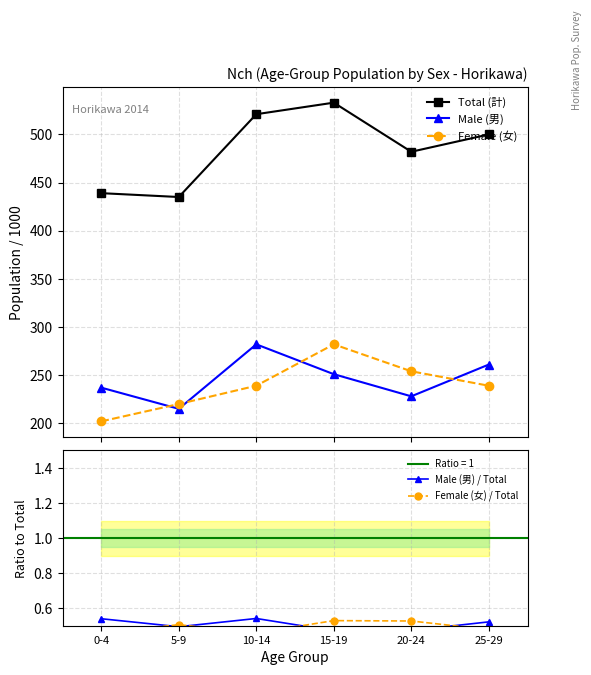

How many data points does each series have?

6